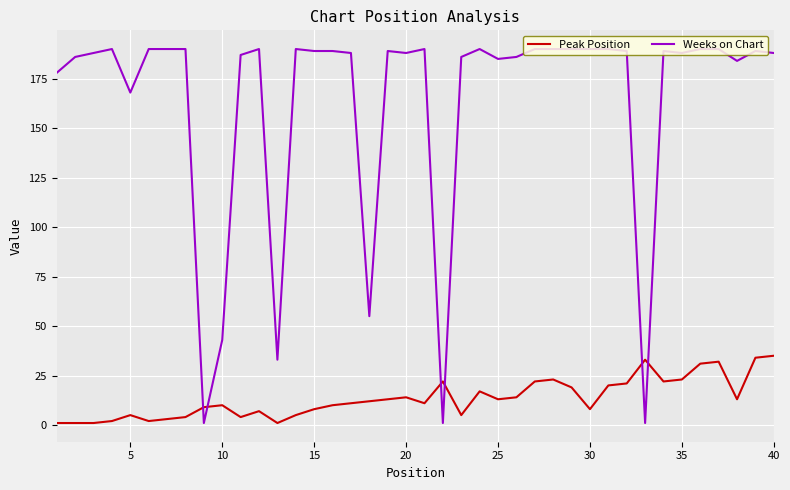

Which series has the largest total across all categories?

Weeks on Chart